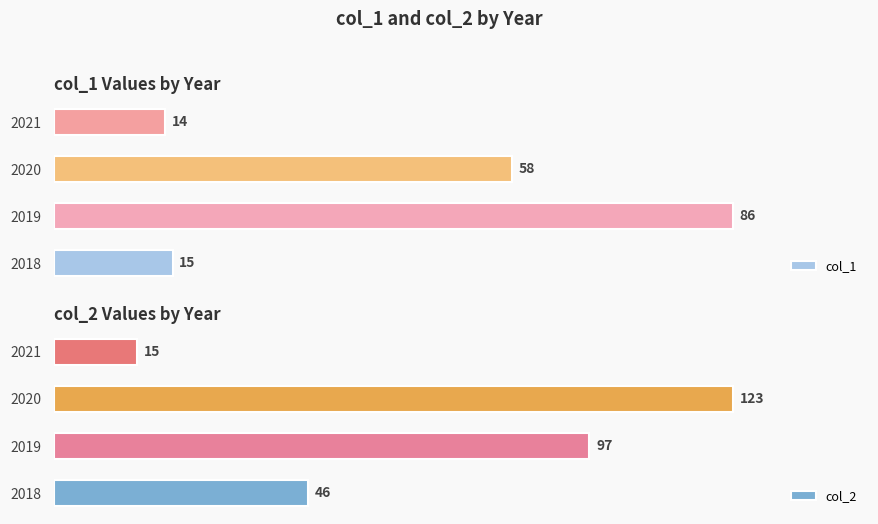

Does the chart contain stacked bars?

No